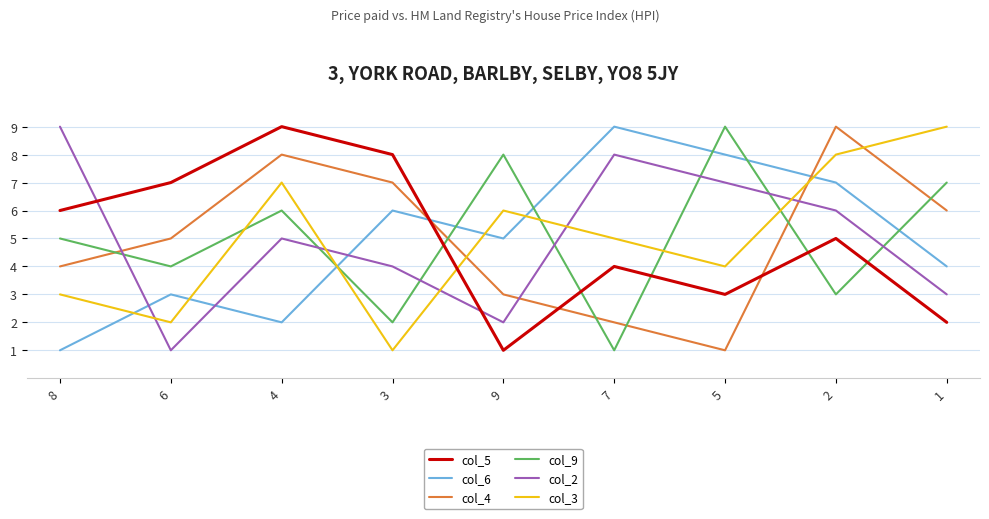

Is it true that col_2 equals 8 at 4?

False